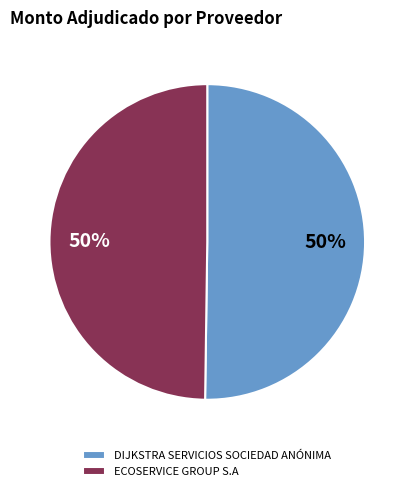

True or false: DIJKSTRA SERVICIOS SOCIEDAD ANÓNIMA accounts for 63% of the total.

False